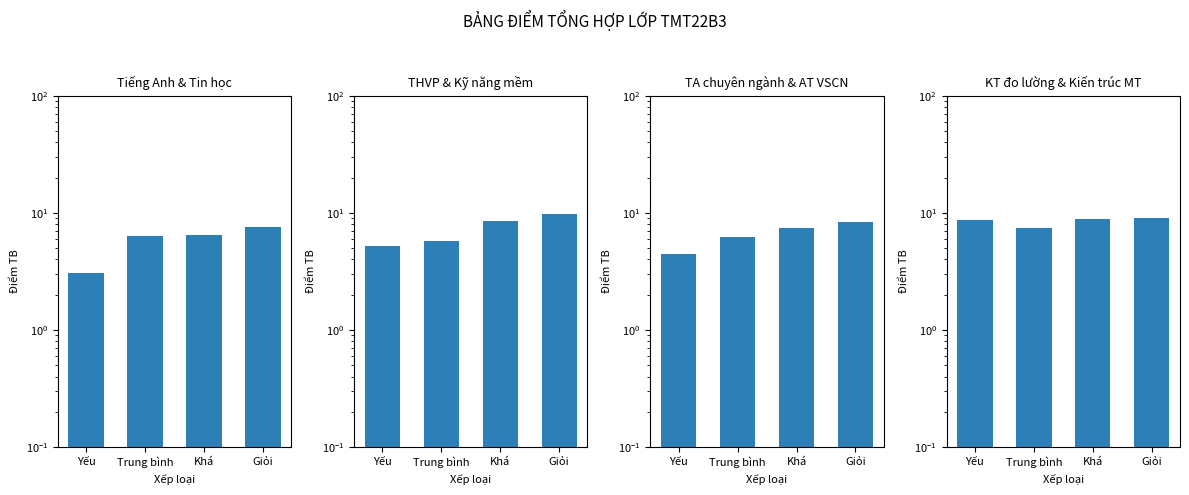

What is the label of the 3rd bar from the right?

Trung bình